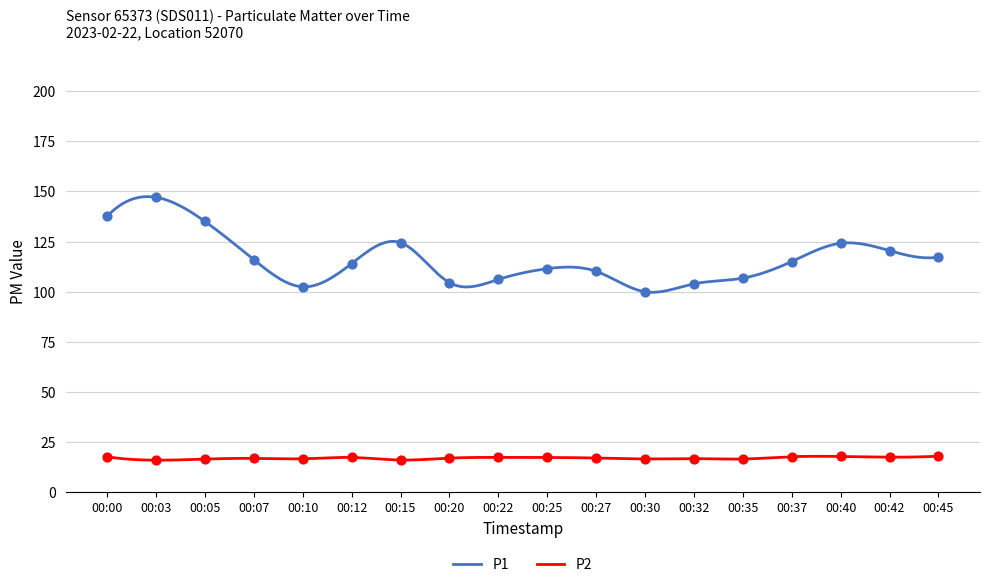

Which series reaches the maximum Y coordinate?

P1